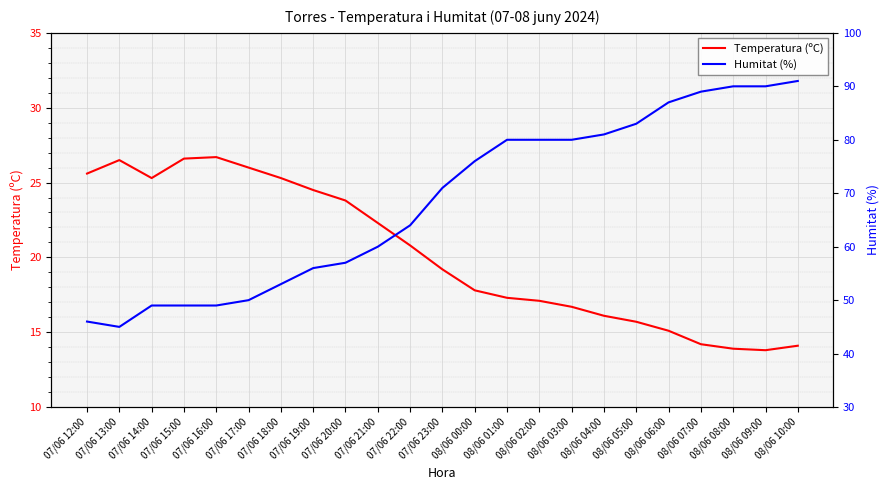

List the series in order of their overall mean, highest first.

Humitat (%), Temperatura (ºC)